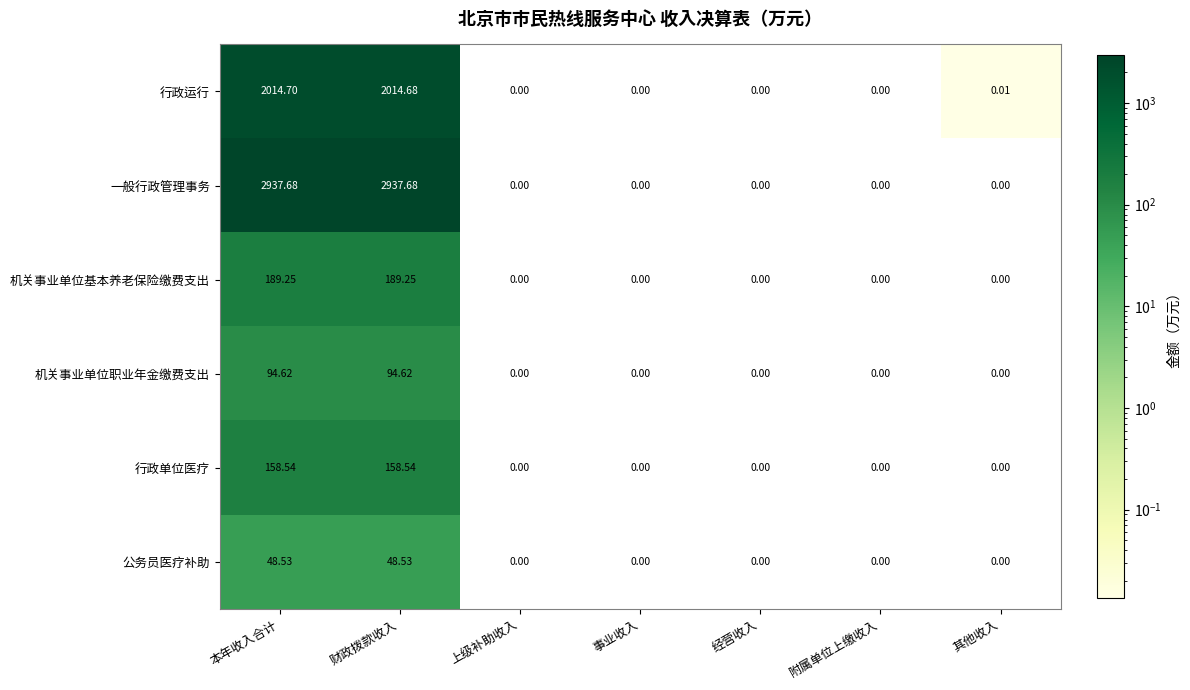

At which category is the sum across all series the highest?

本年收入合计